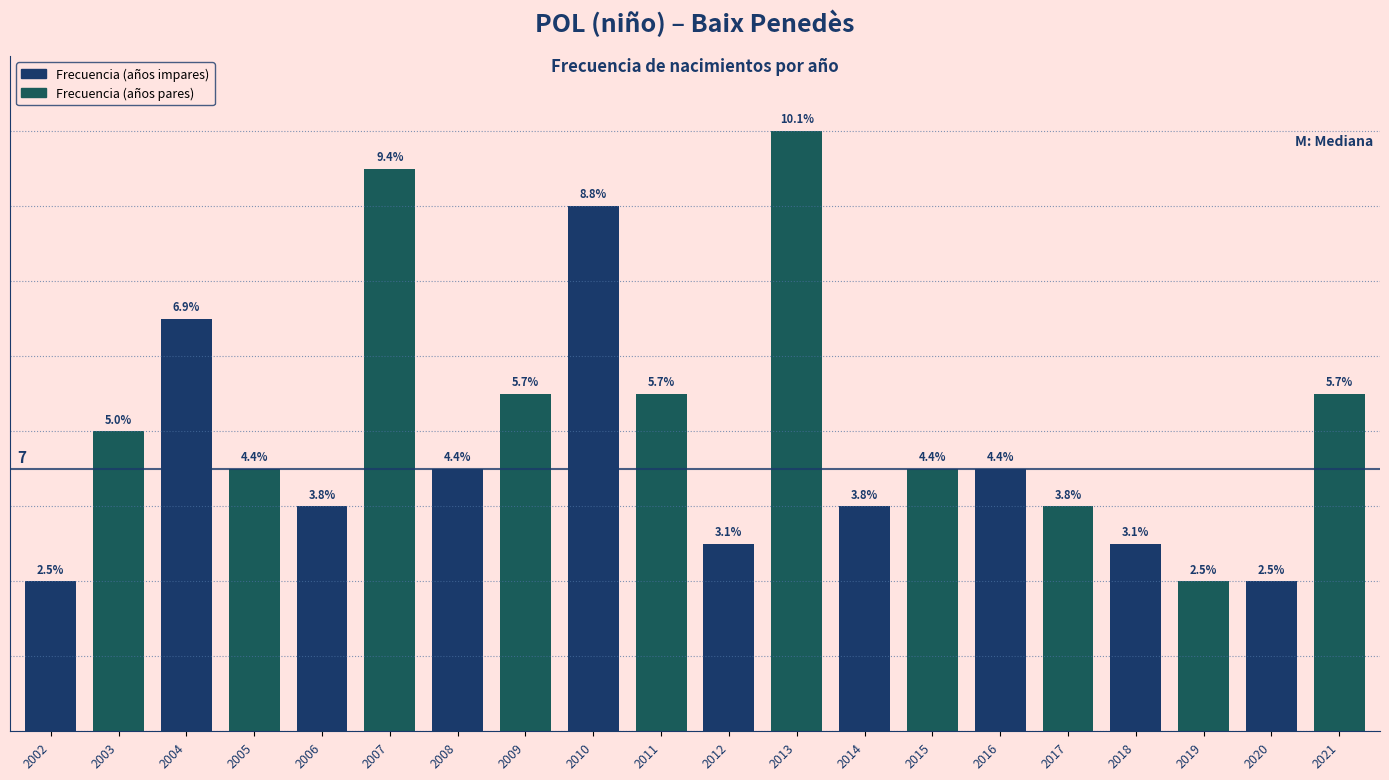

Are the bars horizontal?

No